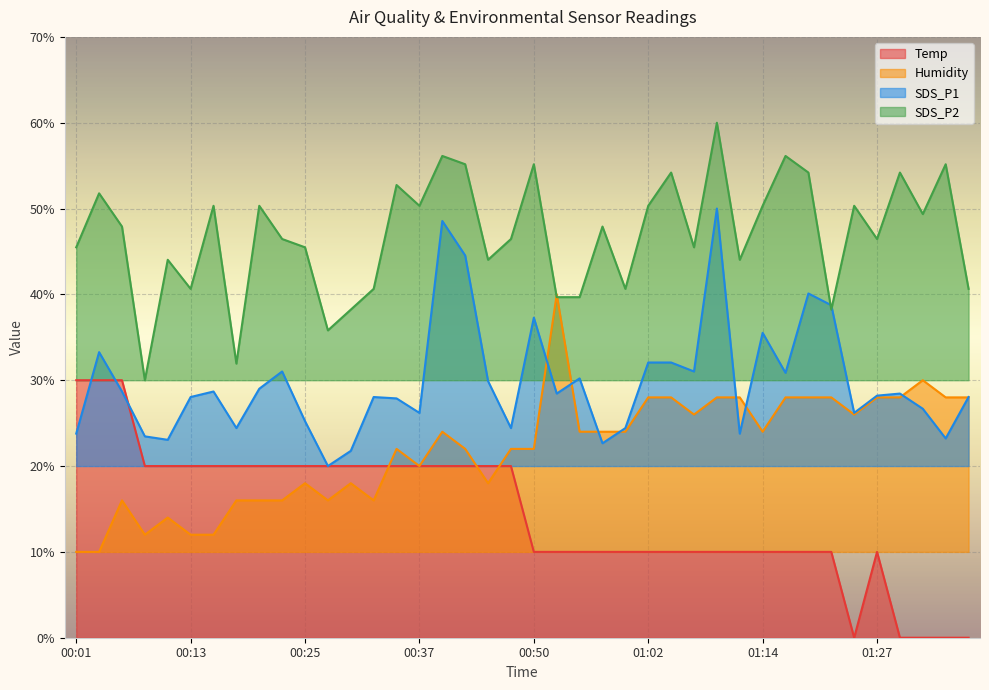

Is the value of SDS_P1 at 01:29 greater than the value of Humidity at 00:25?

Yes